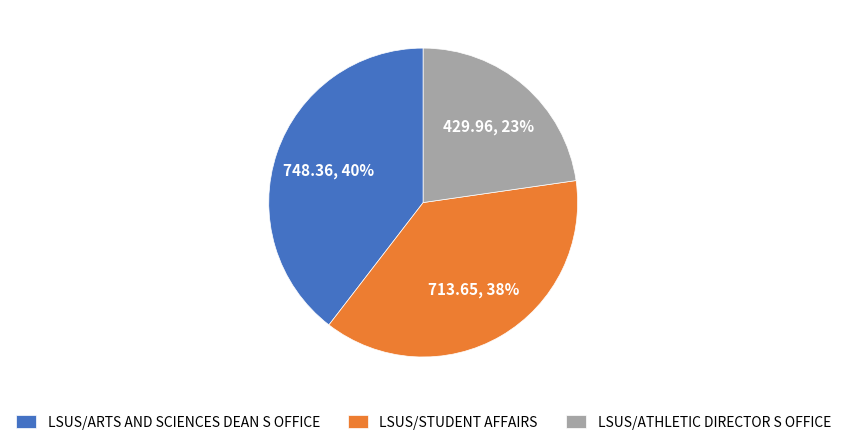

How many segments does this pie chart have?

3